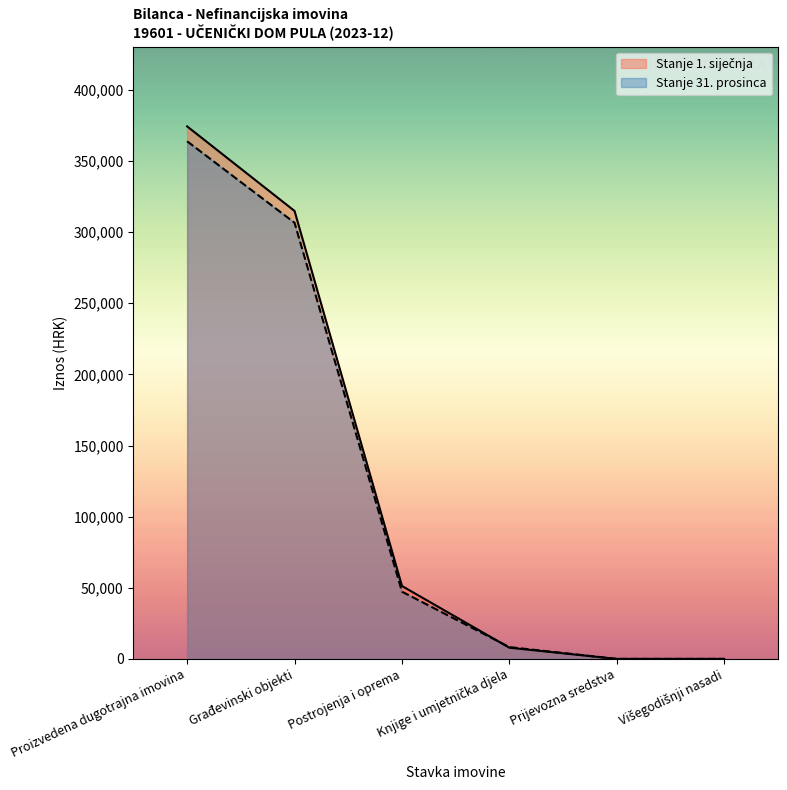

True or false: Stanje 31. prosinca has a value of 0.0 at Prijevozna sredstva.

True